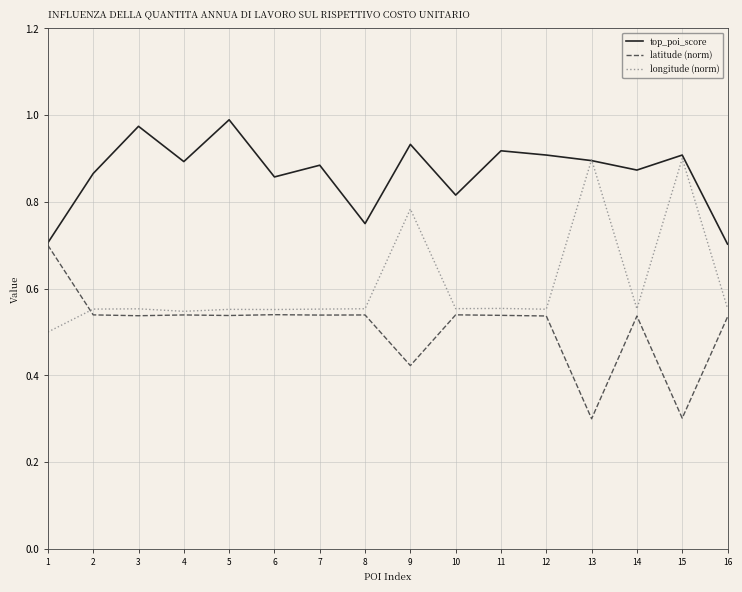

What is the minimum value for latitude (norm)?

0.3